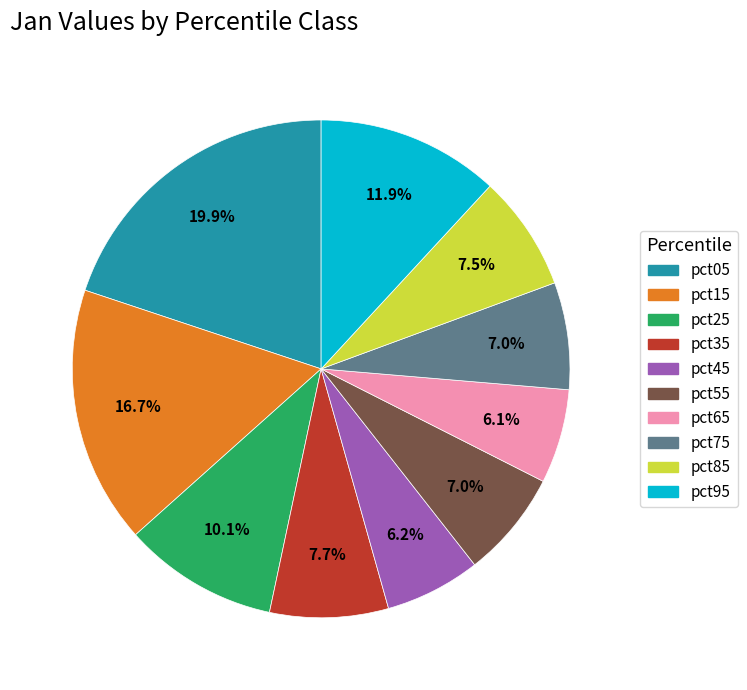

What is the ratio of the value at pct85 to the value at pct15?

0.4